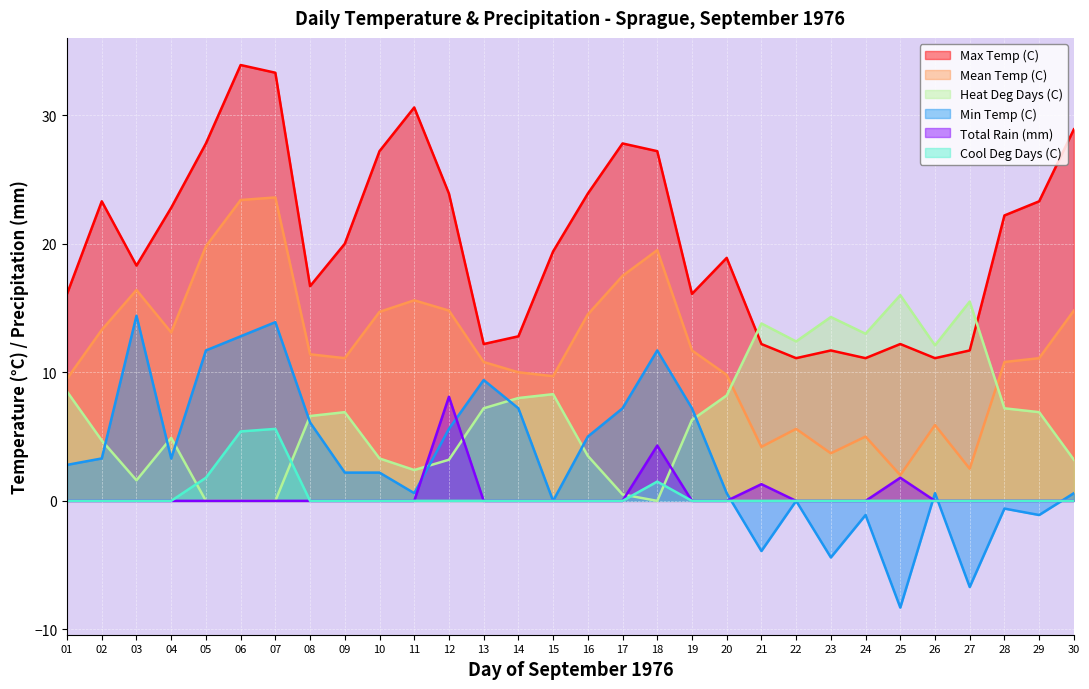

Is the value of Total Rain (mm) at 18 greater than the value of Cool Deg Days (C) at 09?

Yes